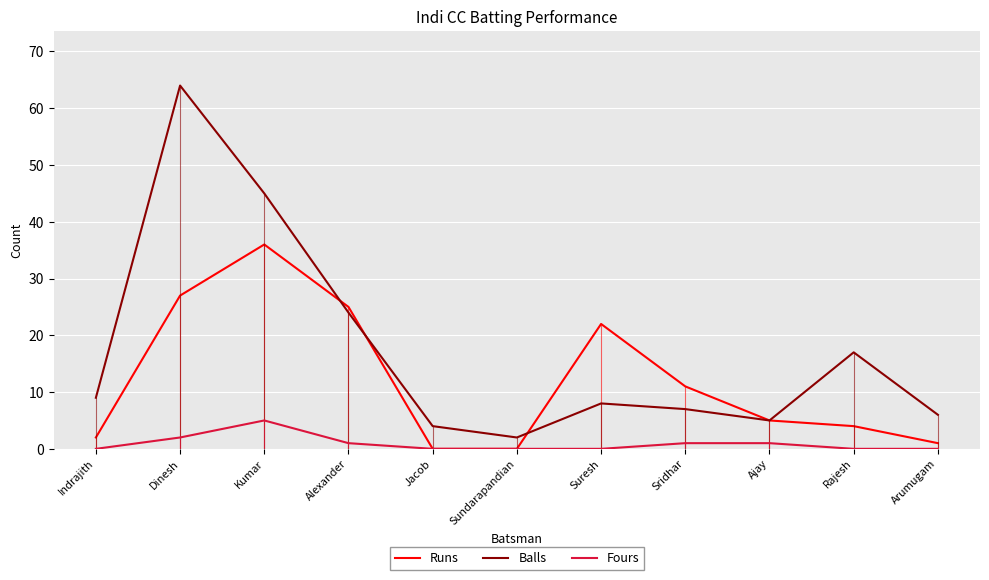

What is the maximum value for Runs?

36